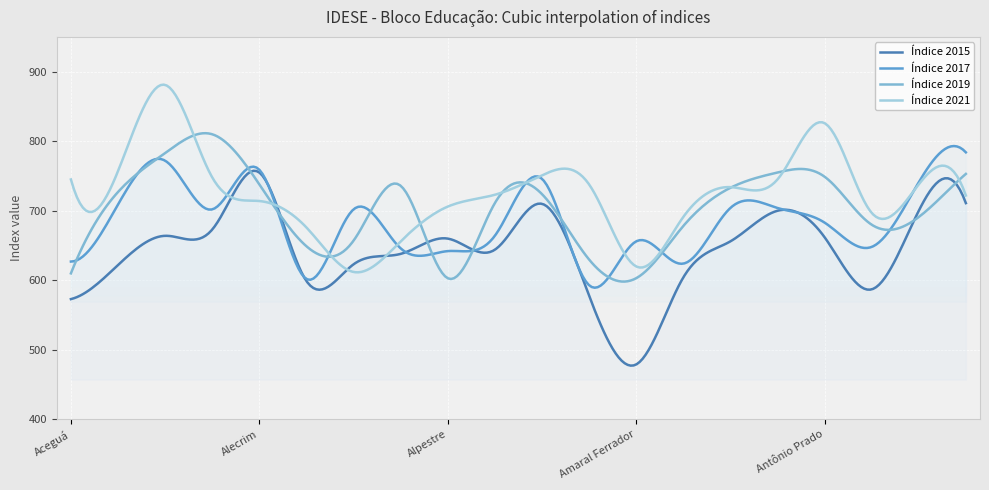

What is the highest value of the Índice 2021 series?

881.4